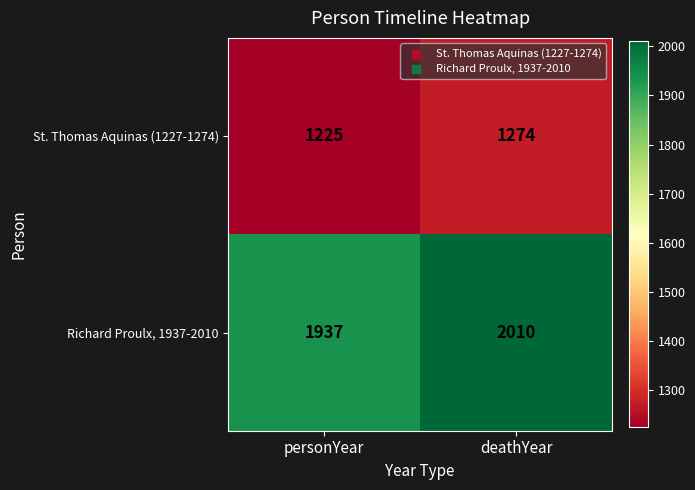

Reading left to right, extract all data points from this chart.

St. Thomas Aquinas (1227-1274): personYear=1225	deathYear=1274
Richard Proulx, 1937-2010: personYear=1937	deathYear=2010